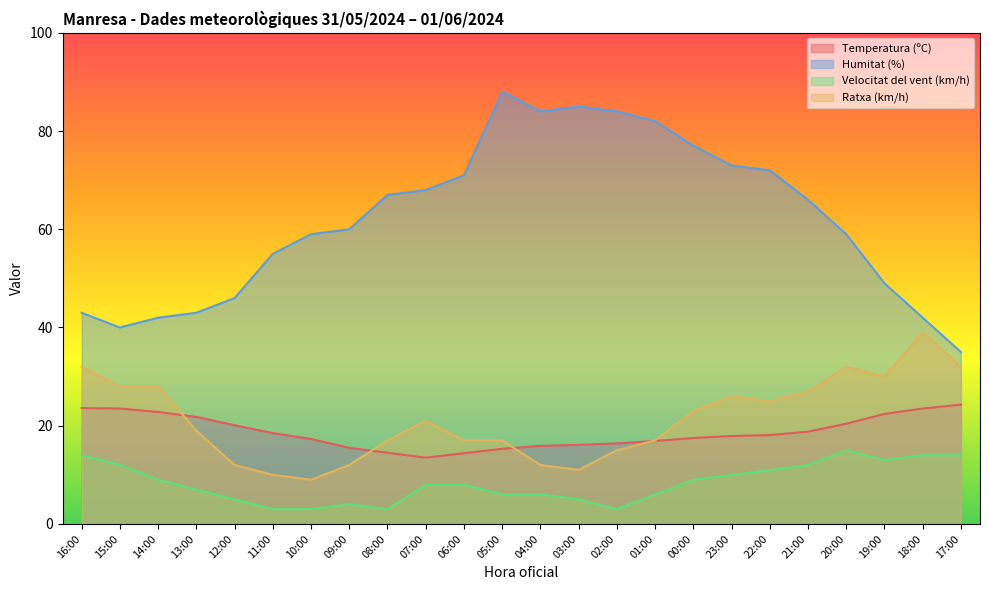

What is the label of the 11th point from the left?

06:00